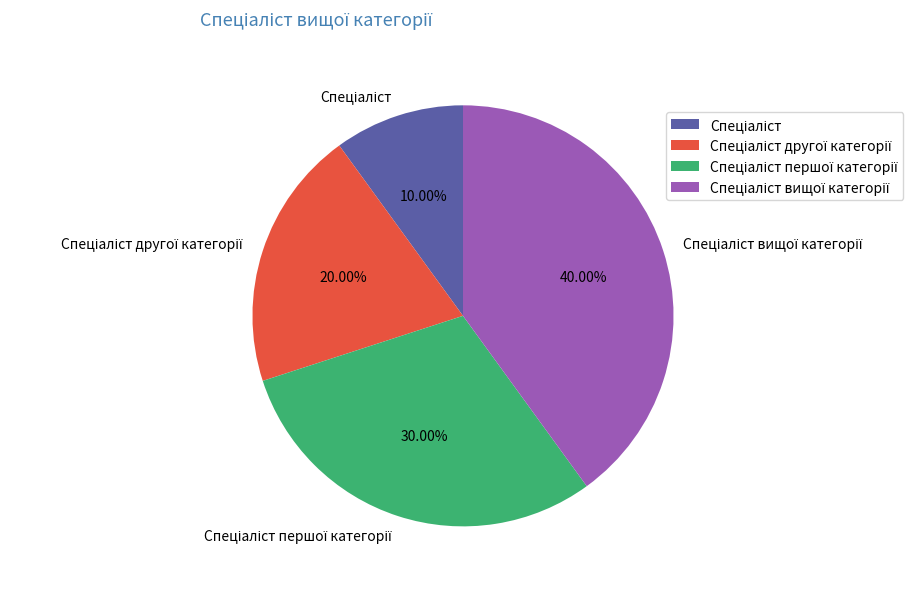

Is there any slice that represents more than half of the pie?

No